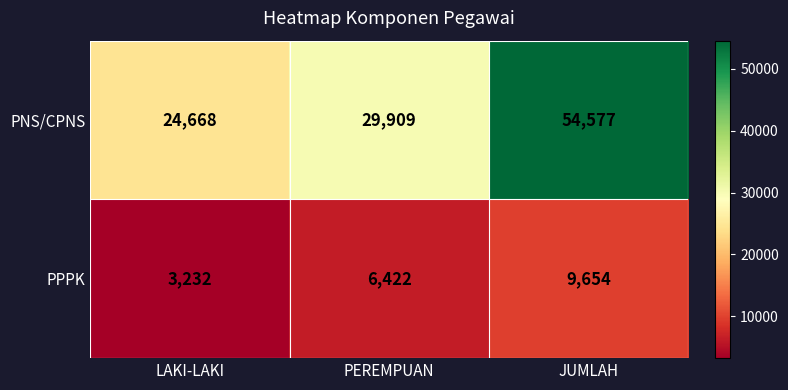

List the series in order of their overall mean, lowest first.

PPPK, PNS/CPNS